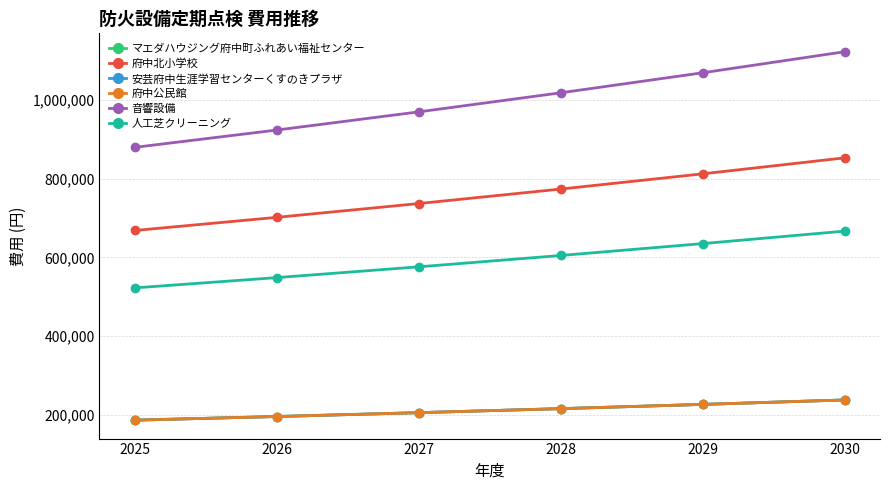

What is the value of the 音響設備 point at the 4th from the left?

1018710.0